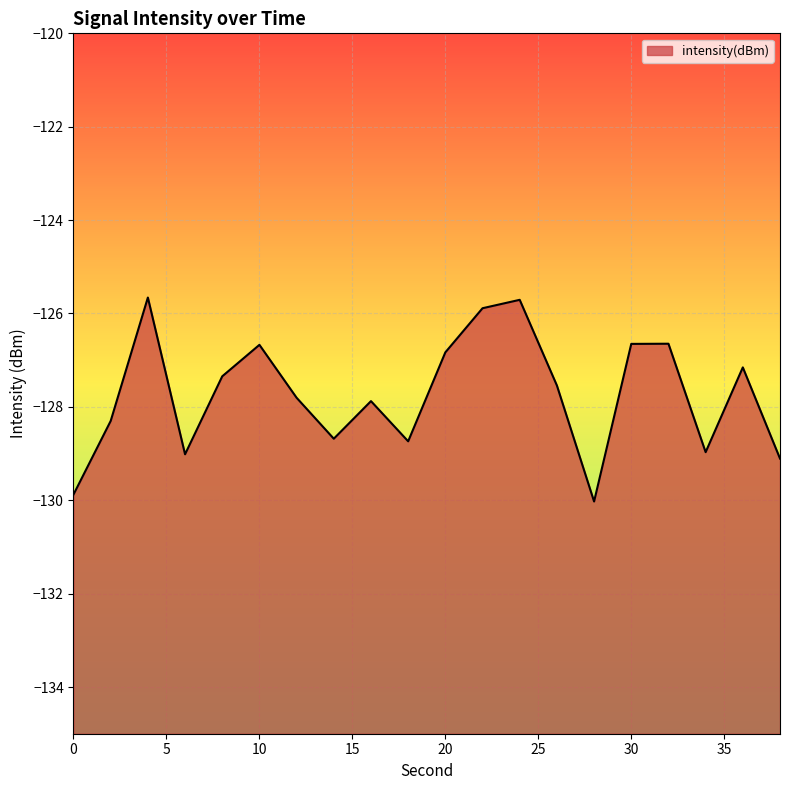

At which category does the data reach its first local peak?

4